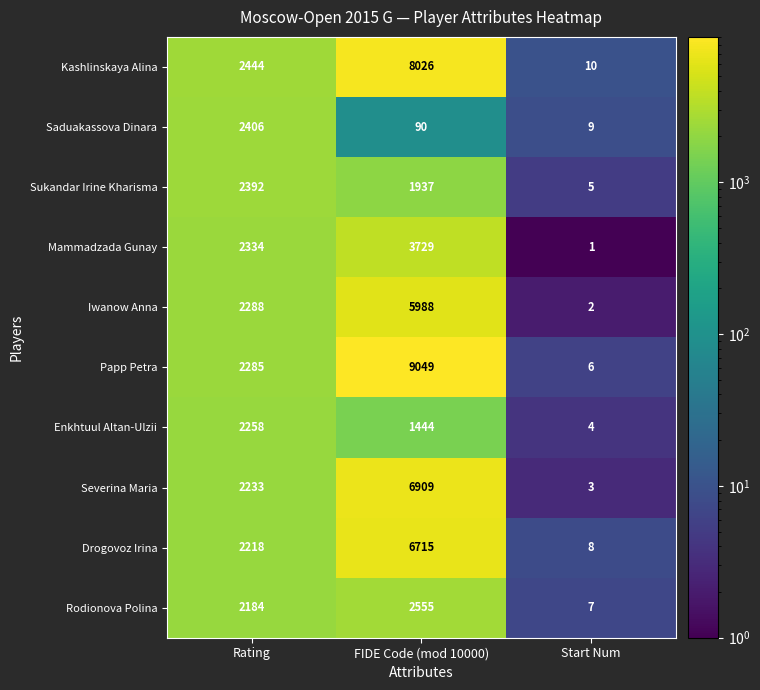

At which category is the sum across all series the highest?

FIDE Code (mod 10000)